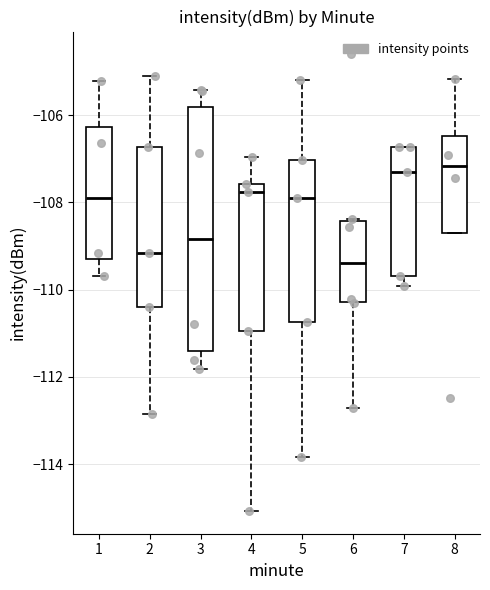

Comparing the boxes themselves (not the whiskers), which one is the tallest?

3